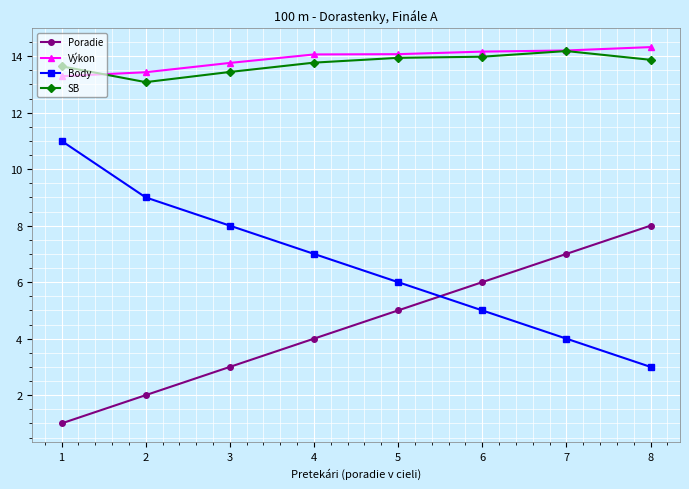

What is the total value across all series at 8?

39.2